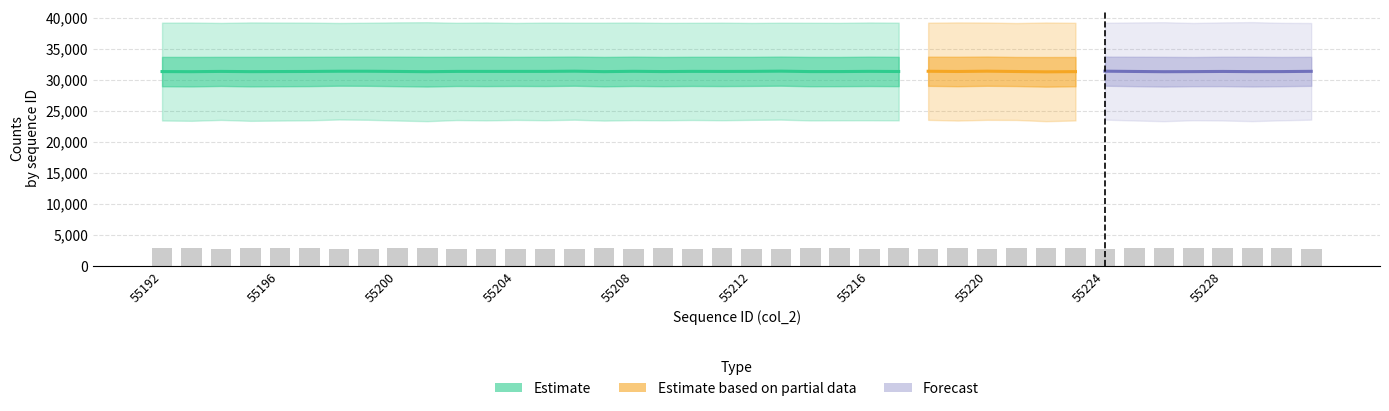

How many data points in estimate_upper are above 39211?

19